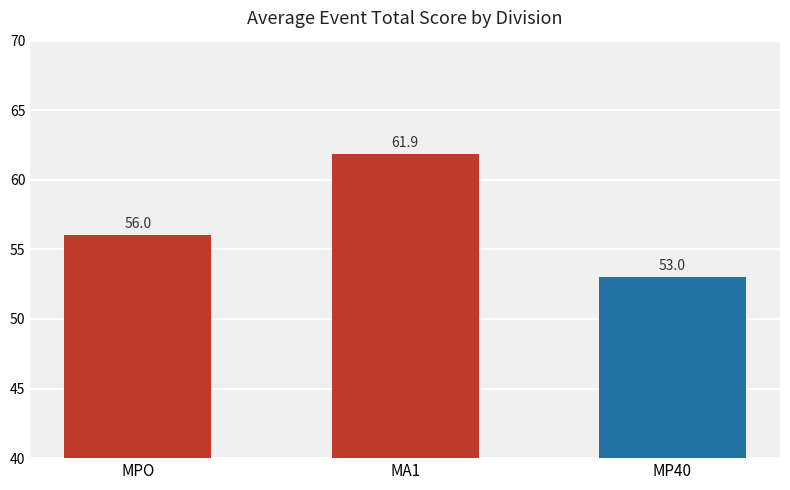

What is the value of the 1st bar from the left?

56.0